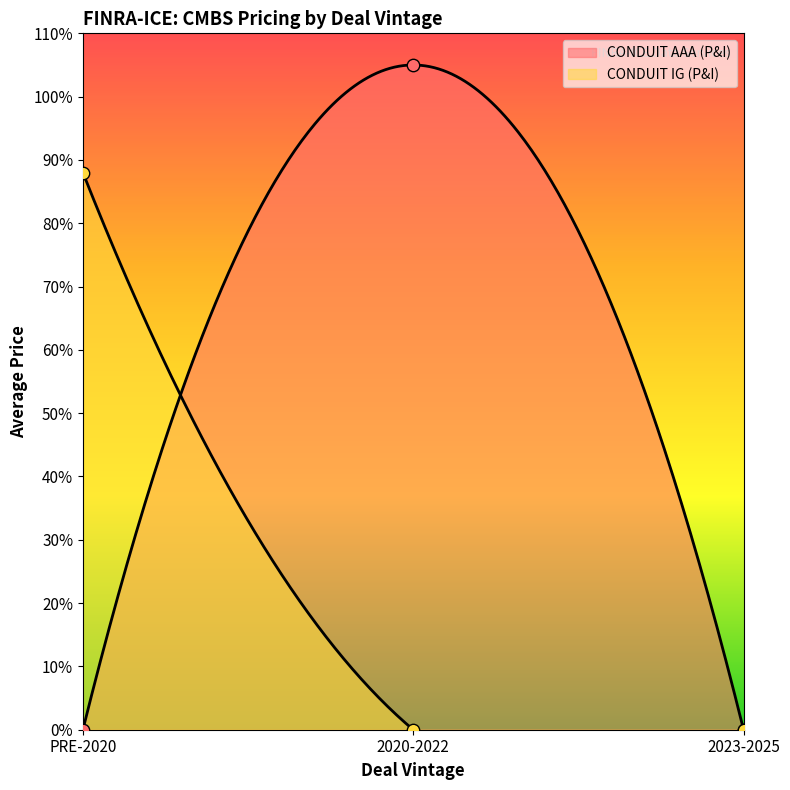

What are all the series names shown in the legend?

CONDUIT AAA (P&I), CONDUIT IG (P&I)